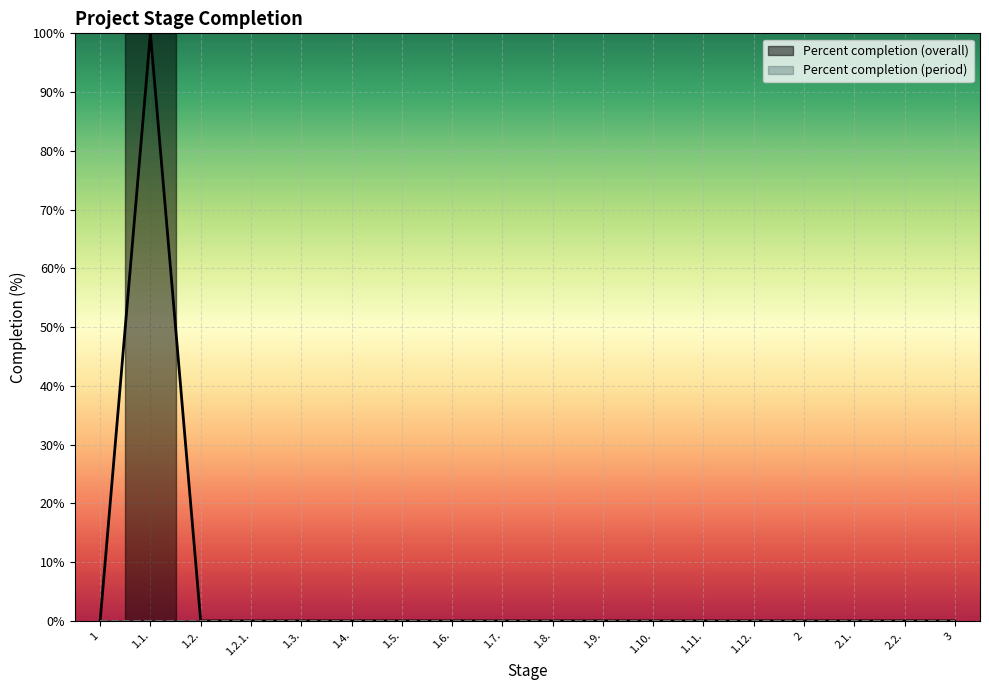

What is the sum of all values?

100